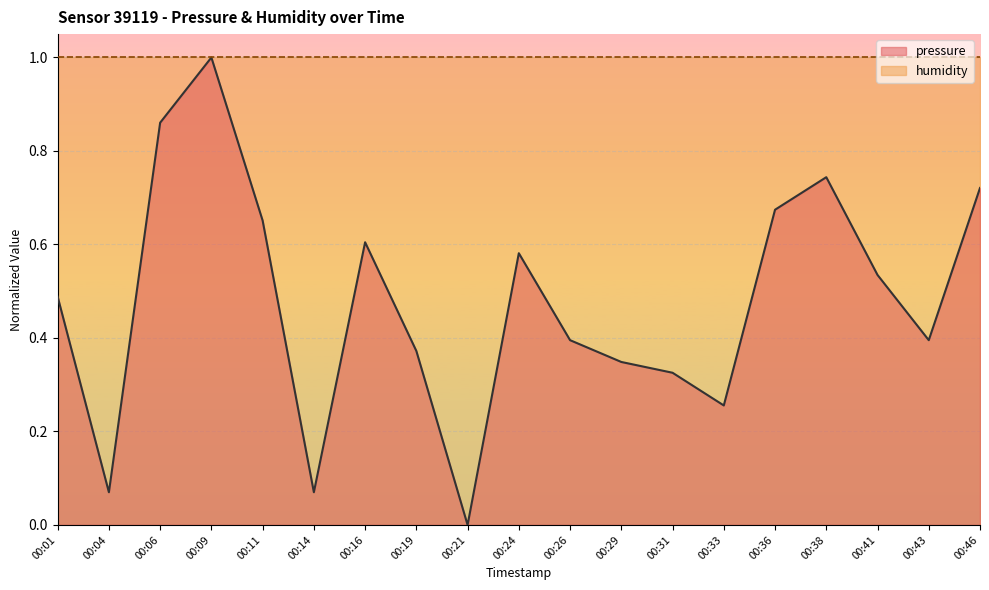

How many data points are above 0?

18